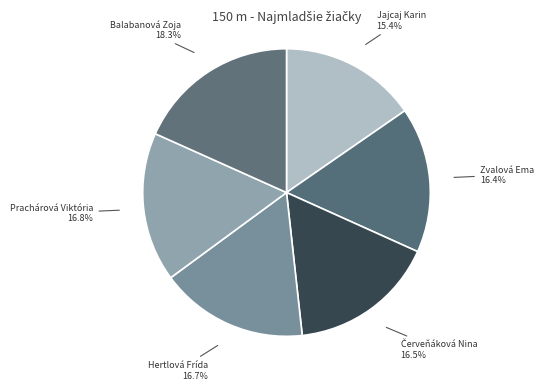

Which slice is the smallest?

Jajcaj Karin